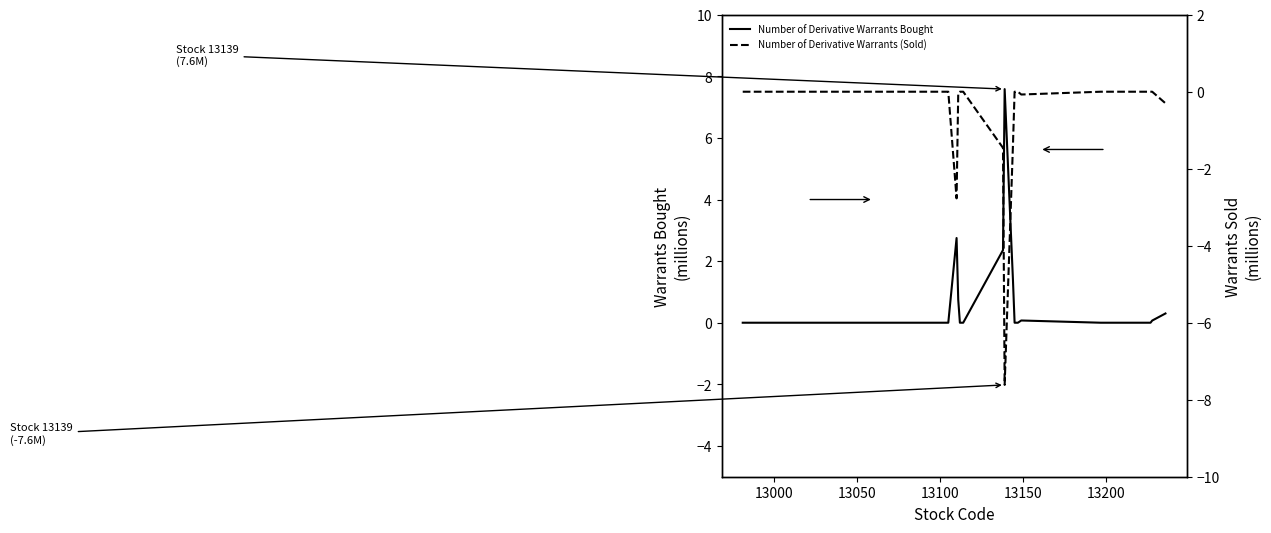

Rank the series by their average value, from highest to lowest.

Number of Derivative Warrants Bought, Number of Derivative Warrants (Sold)